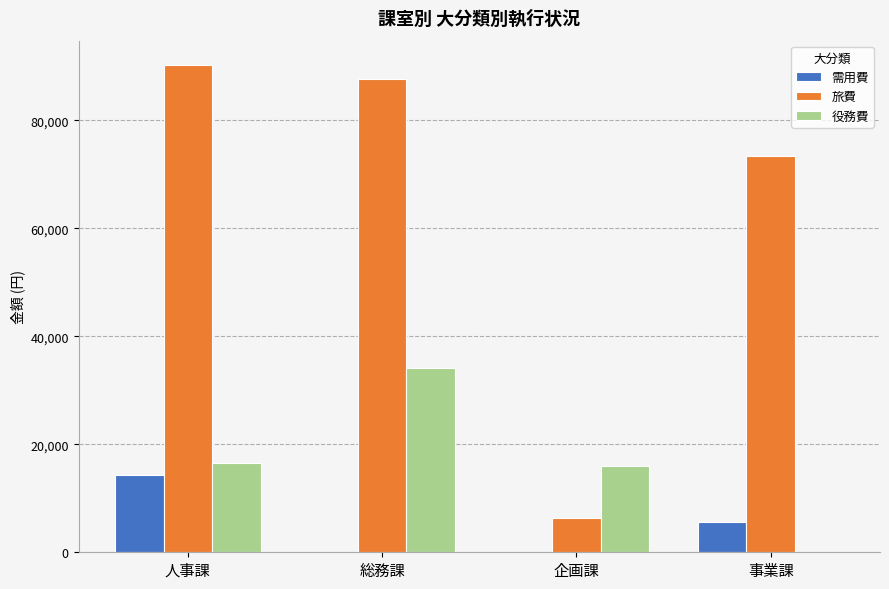

Is the value of 需用費 at 総務課 greater than the value of 旅費 at 事業課?

No